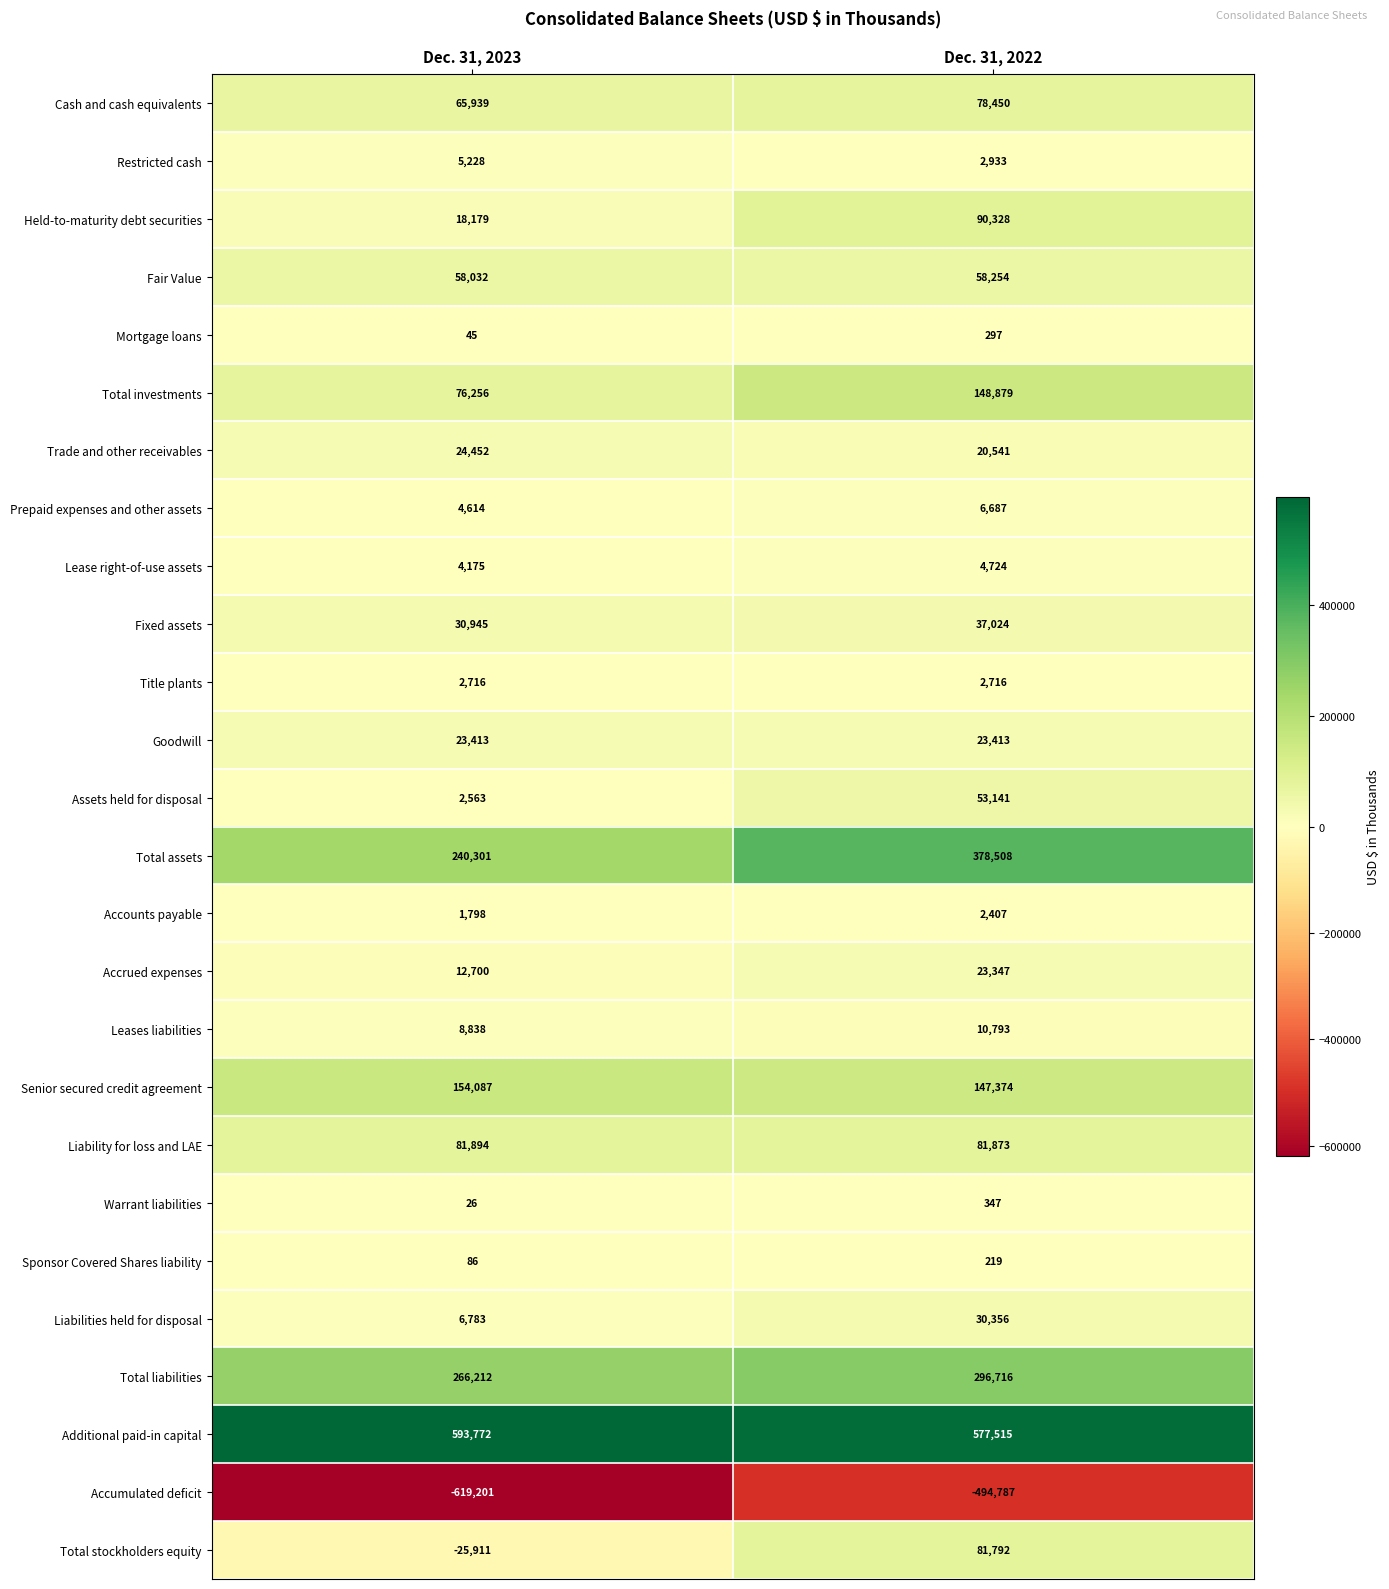

List the series in order of their peak value, highest first.

Additional paid-in capital, Total assets, Total liabilities, Senior secured credit agreement, Total investments, Held-to-maturity debt securities, Liability for loss and LAE, Total stockholders equity, Cash and cash equivalents, Fair Value, Assets held for disposal, Fixed assets, Liabilities held for disposal, Trade and other receivables, Goodwill, Accrued expenses, Leases liabilities, Prepaid expenses and other assets, Restricted cash, Lease right-of-use assets, Title plants, Accounts payable, Warrant liabilities, Mortgage loans, Sponsor Covered Shares liability, Accumulated deficit